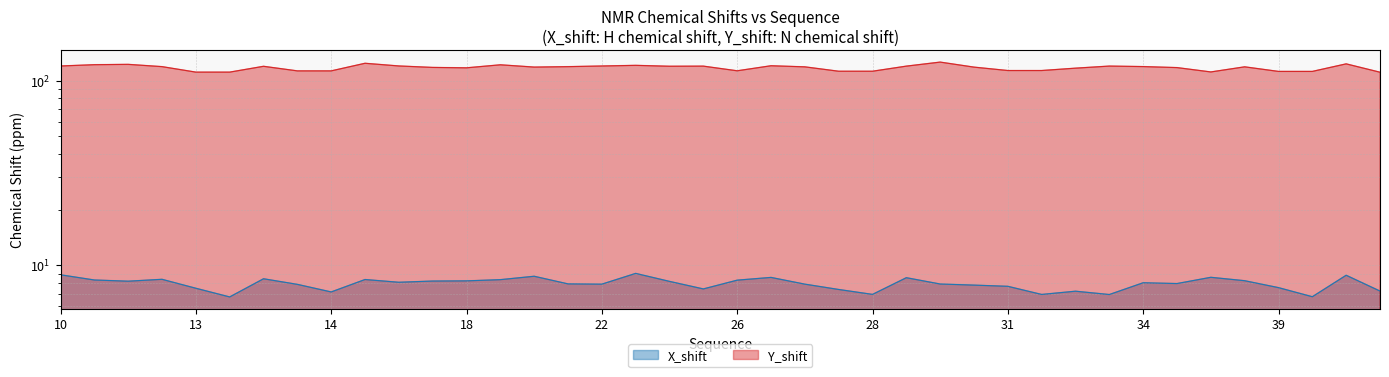

The Y_shift series shows 26.4 at 39. True or false?

False